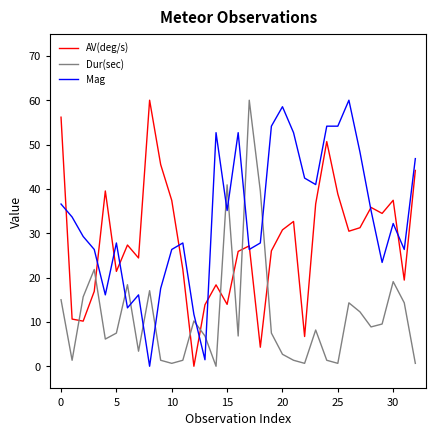

Does the chart display data point markers on the line(s)?

No